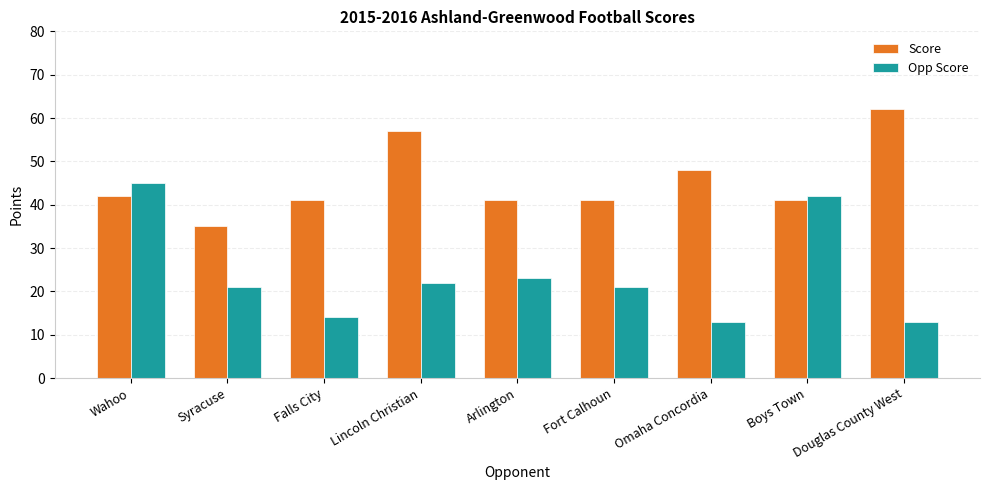

What position from the right is Boys Town?

2